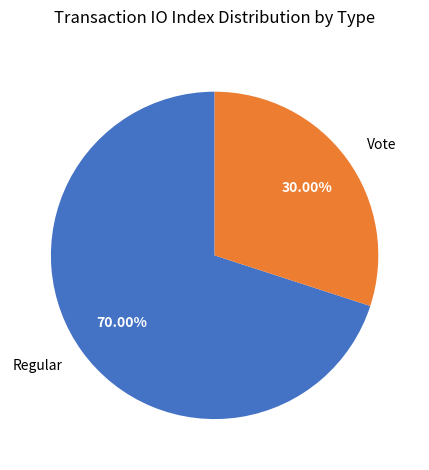

Count the number of slices in the pie.

2